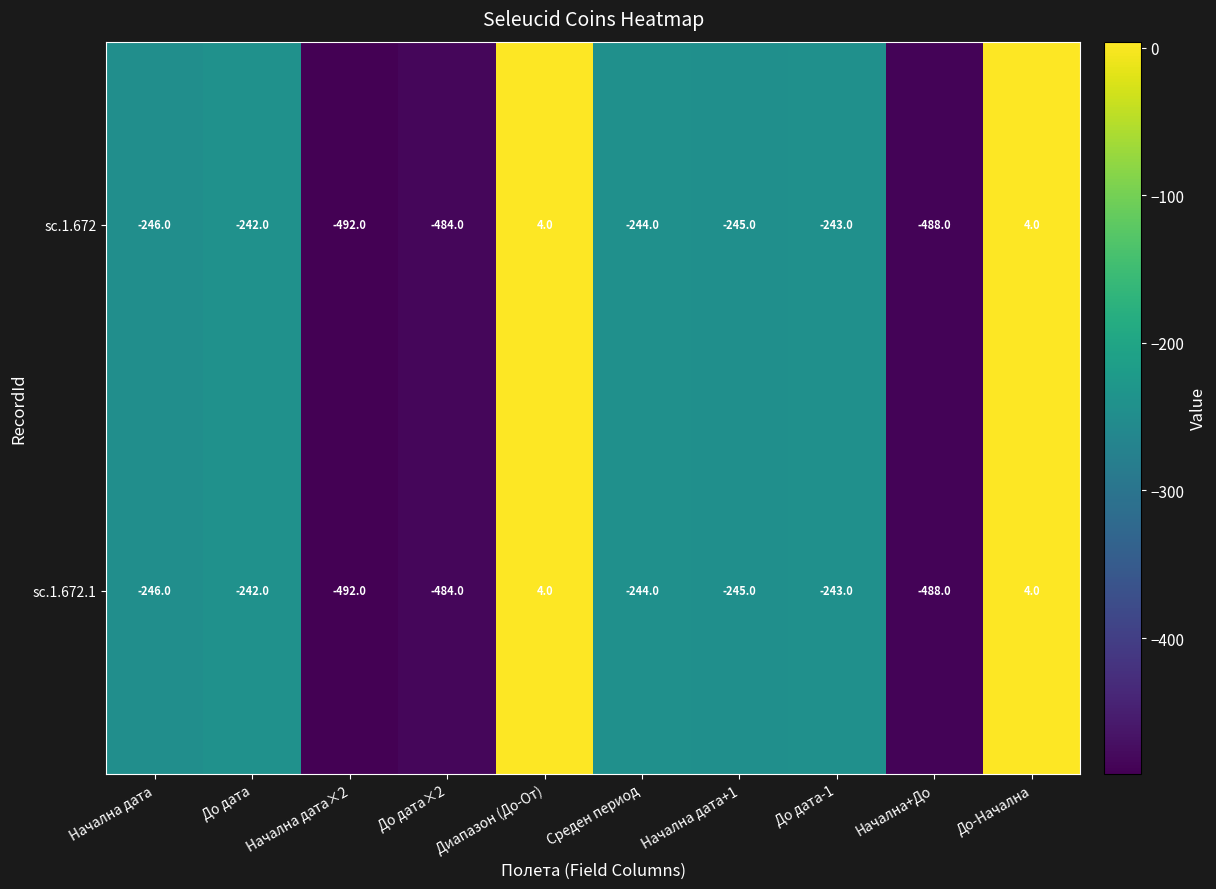

What is the total value across all series at Диапазон (До-От)?

8